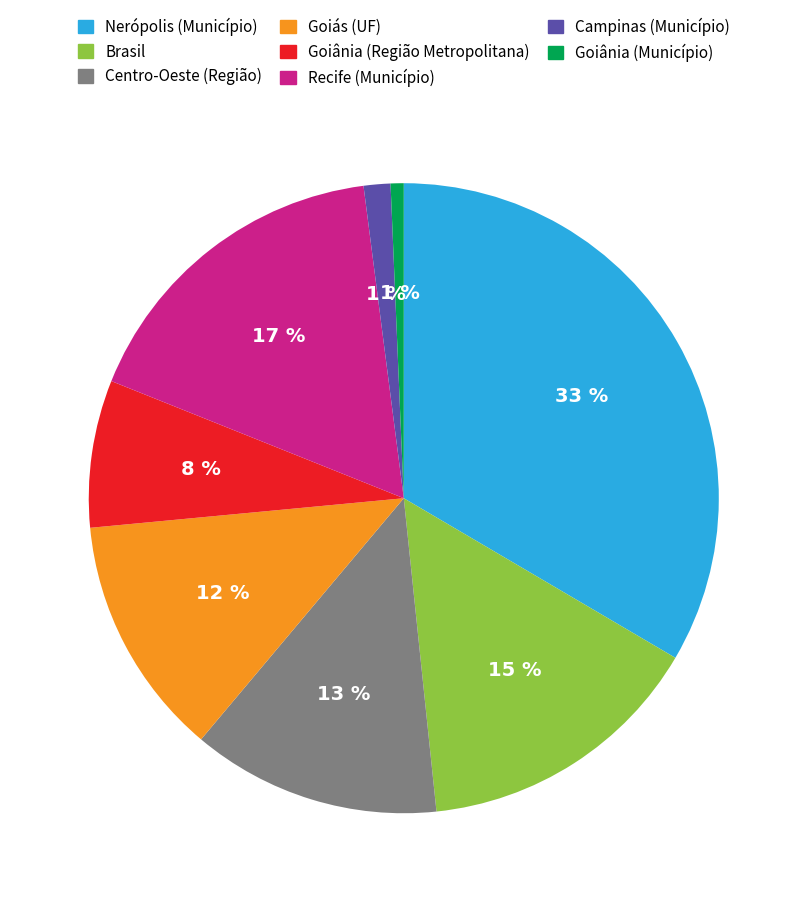

To the nearest percent, what percentage of the pie is Goiás (UF)?

12%